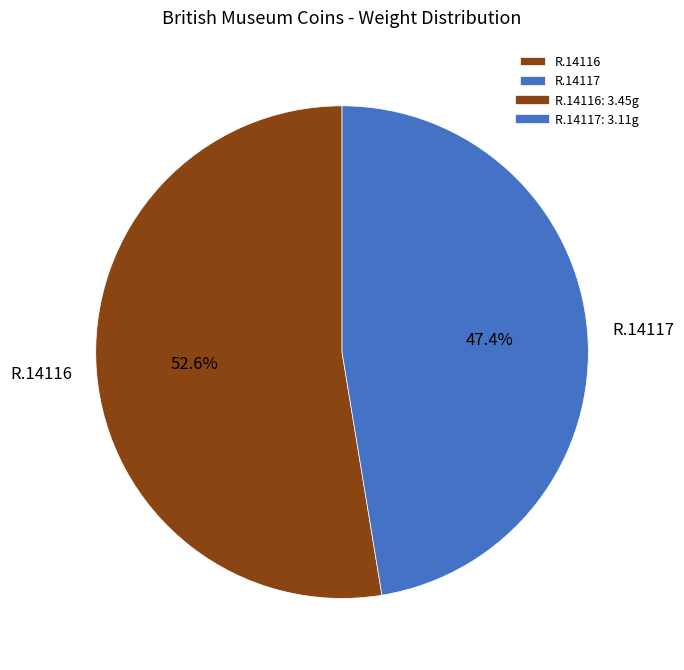

Is the sum of R.14117 and R.14116 greater than half?

Yes